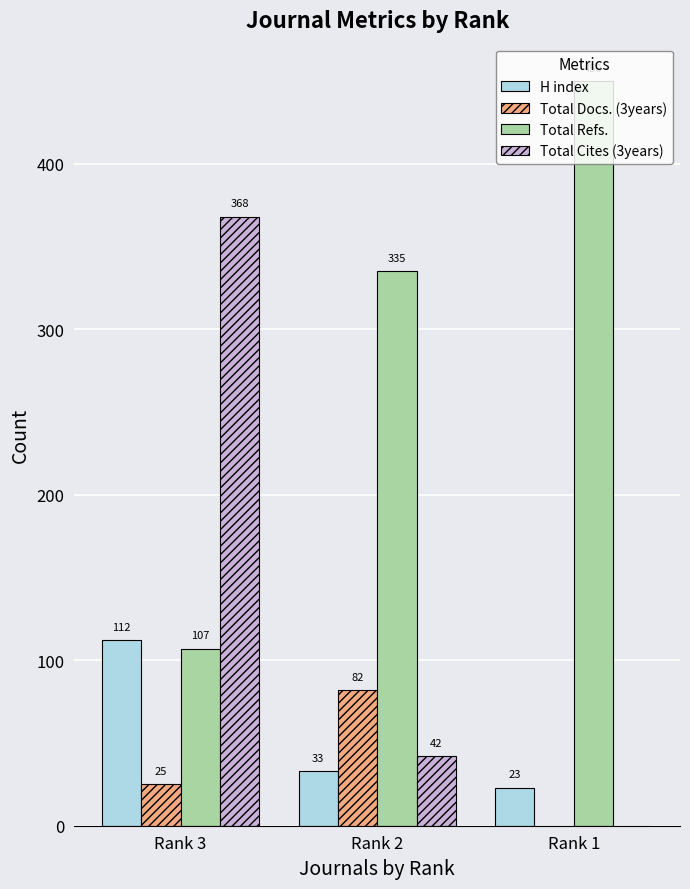

Is the value of H index at Rank 3 greater than the value of Total Cites (3years) at Rank 2?

Yes